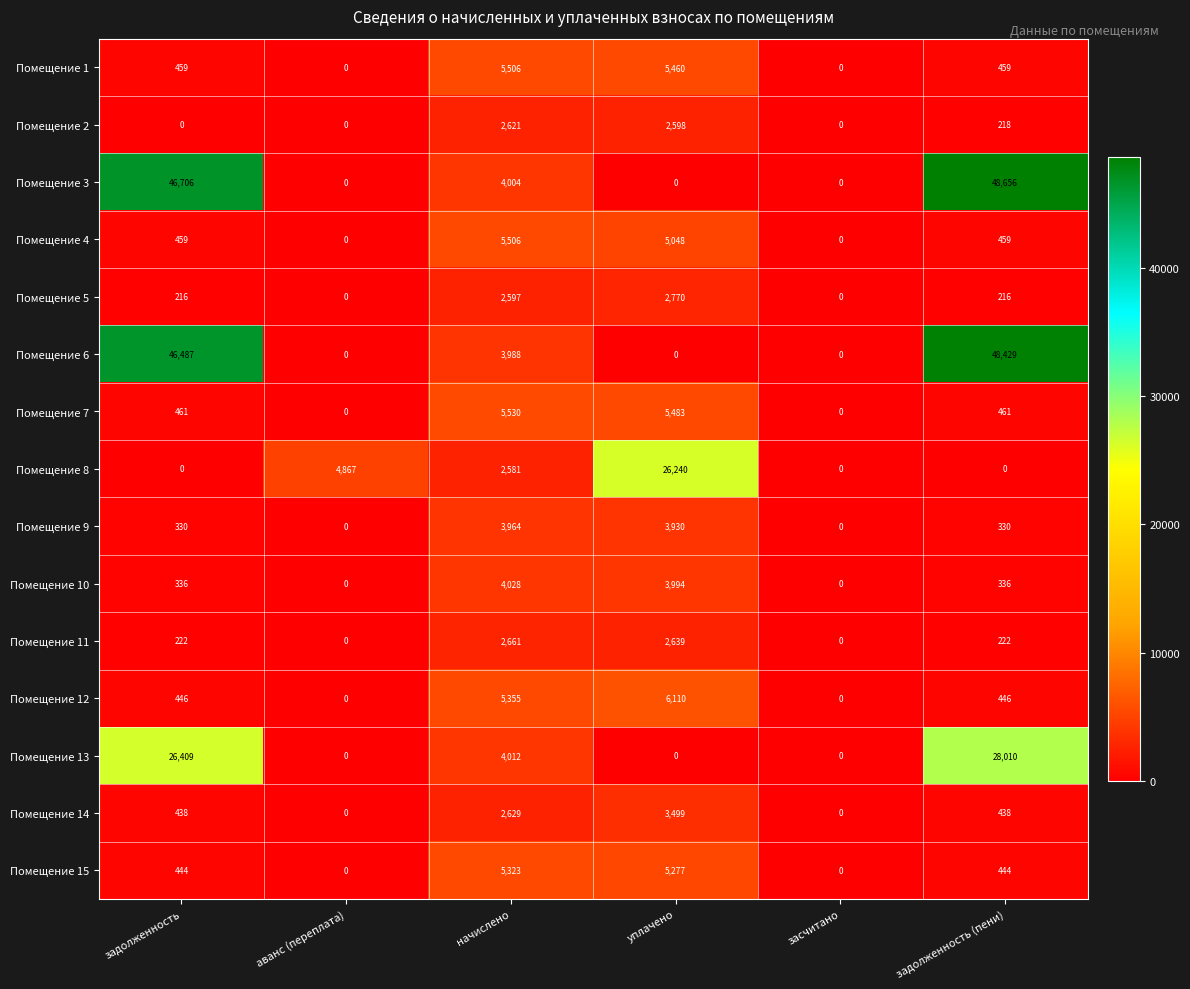

True or false: Помещение 9 has a value of 330 at задолженность.

True